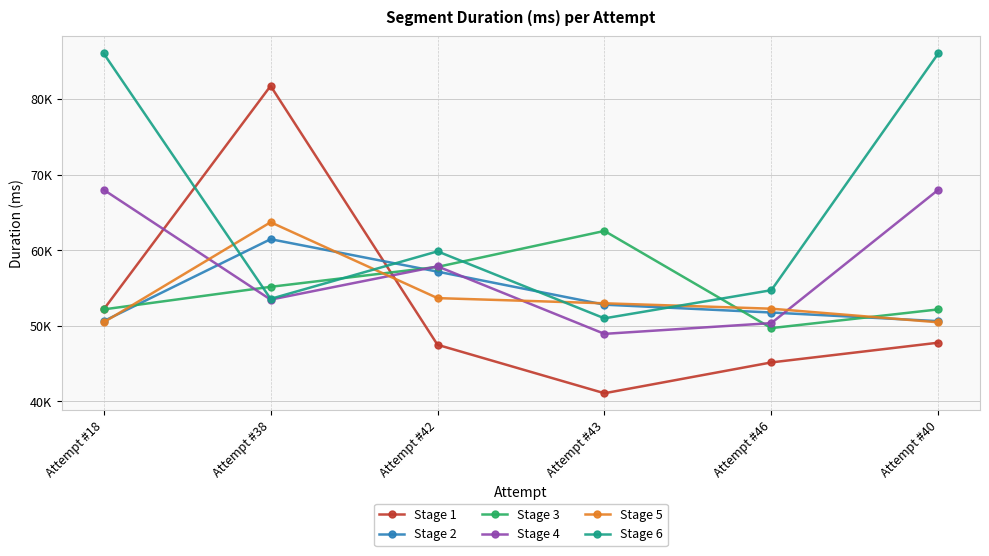

Rank the categories by Stage 4 value from lowest to highest.

Attempt #43, Attempt #46, Attempt #38, Attempt #42, Attempt #18, Attempt #40